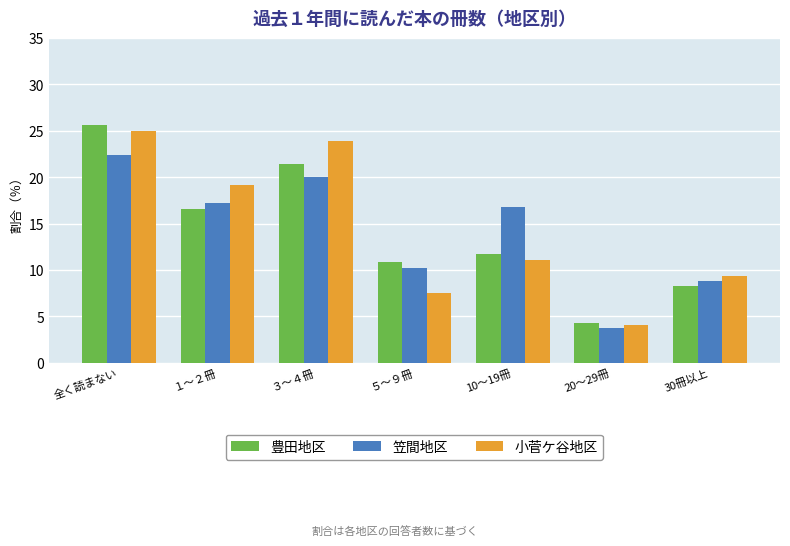

Which series has the largest range (max minus min)?

豊田地区